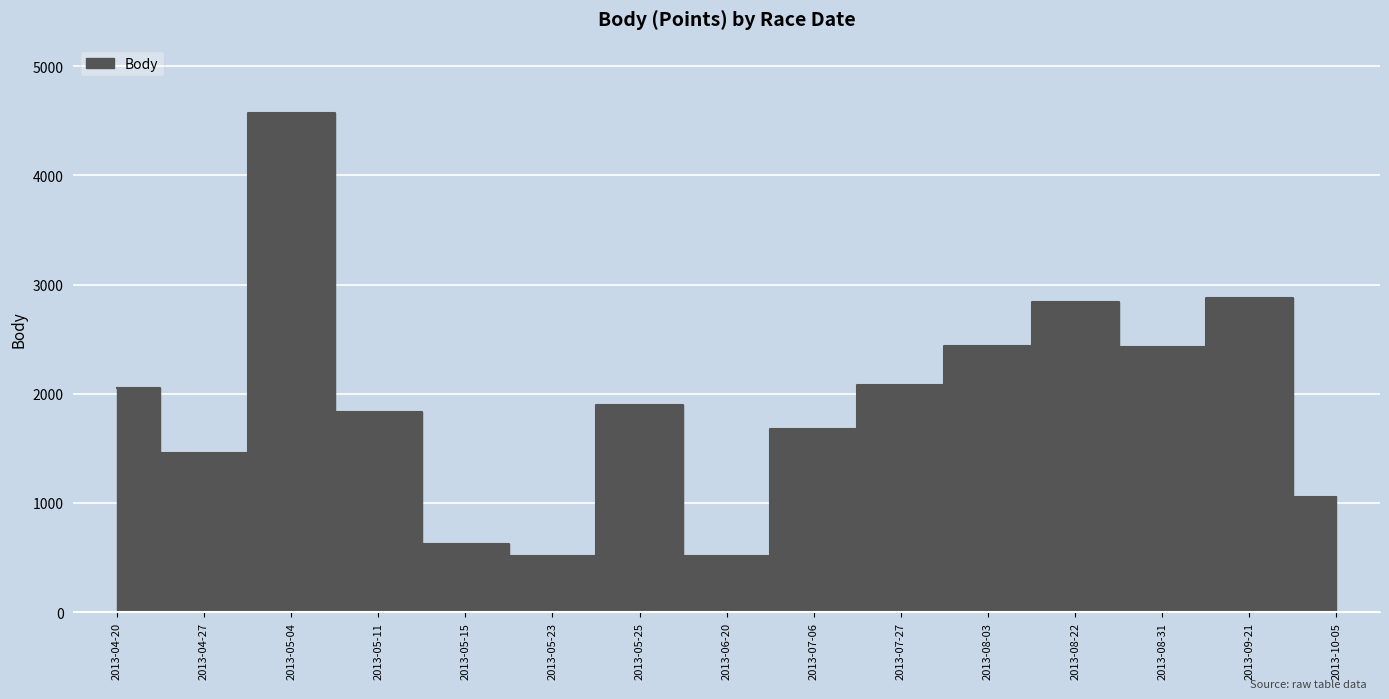

How many data points are above 1896?

7